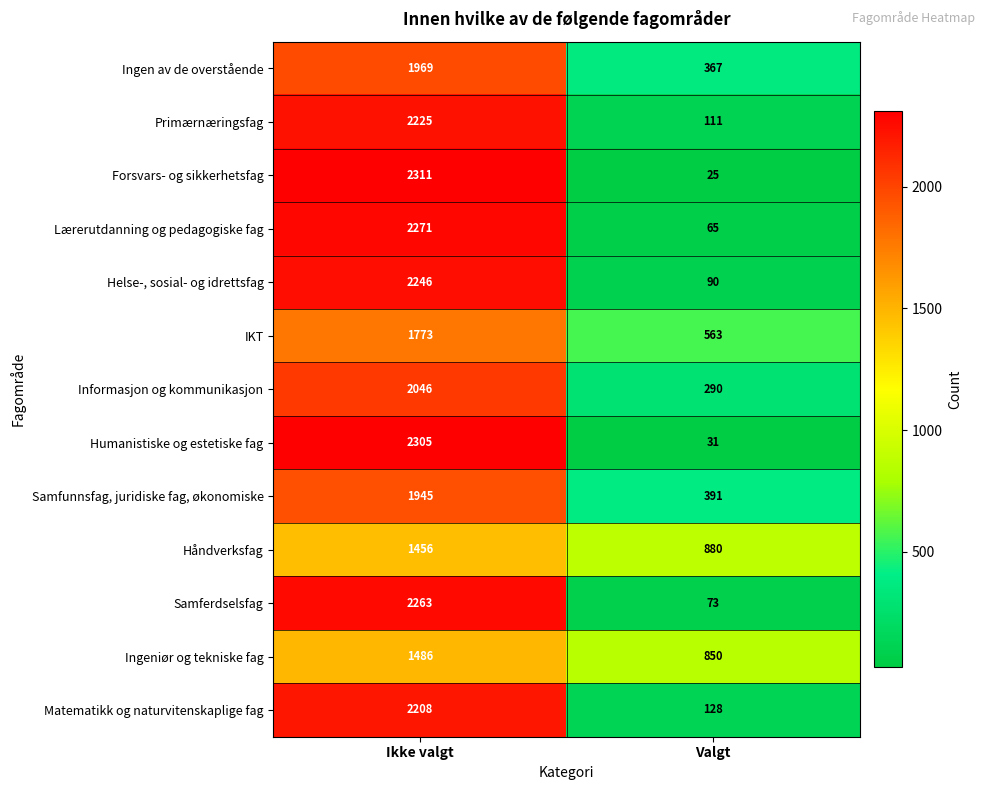

What is the average value of the Forsvars- og sikkerhetsfag series?

1168